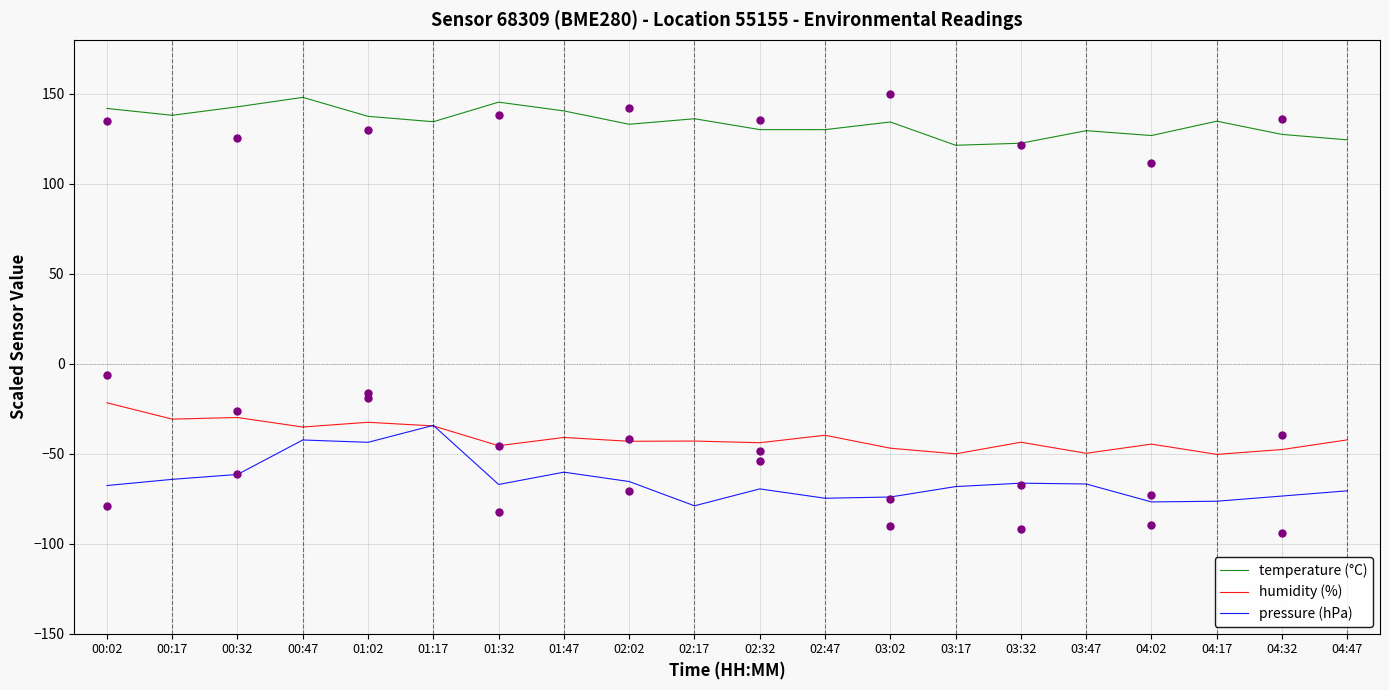

Which series contains the highest Y value?

temperature (°C)